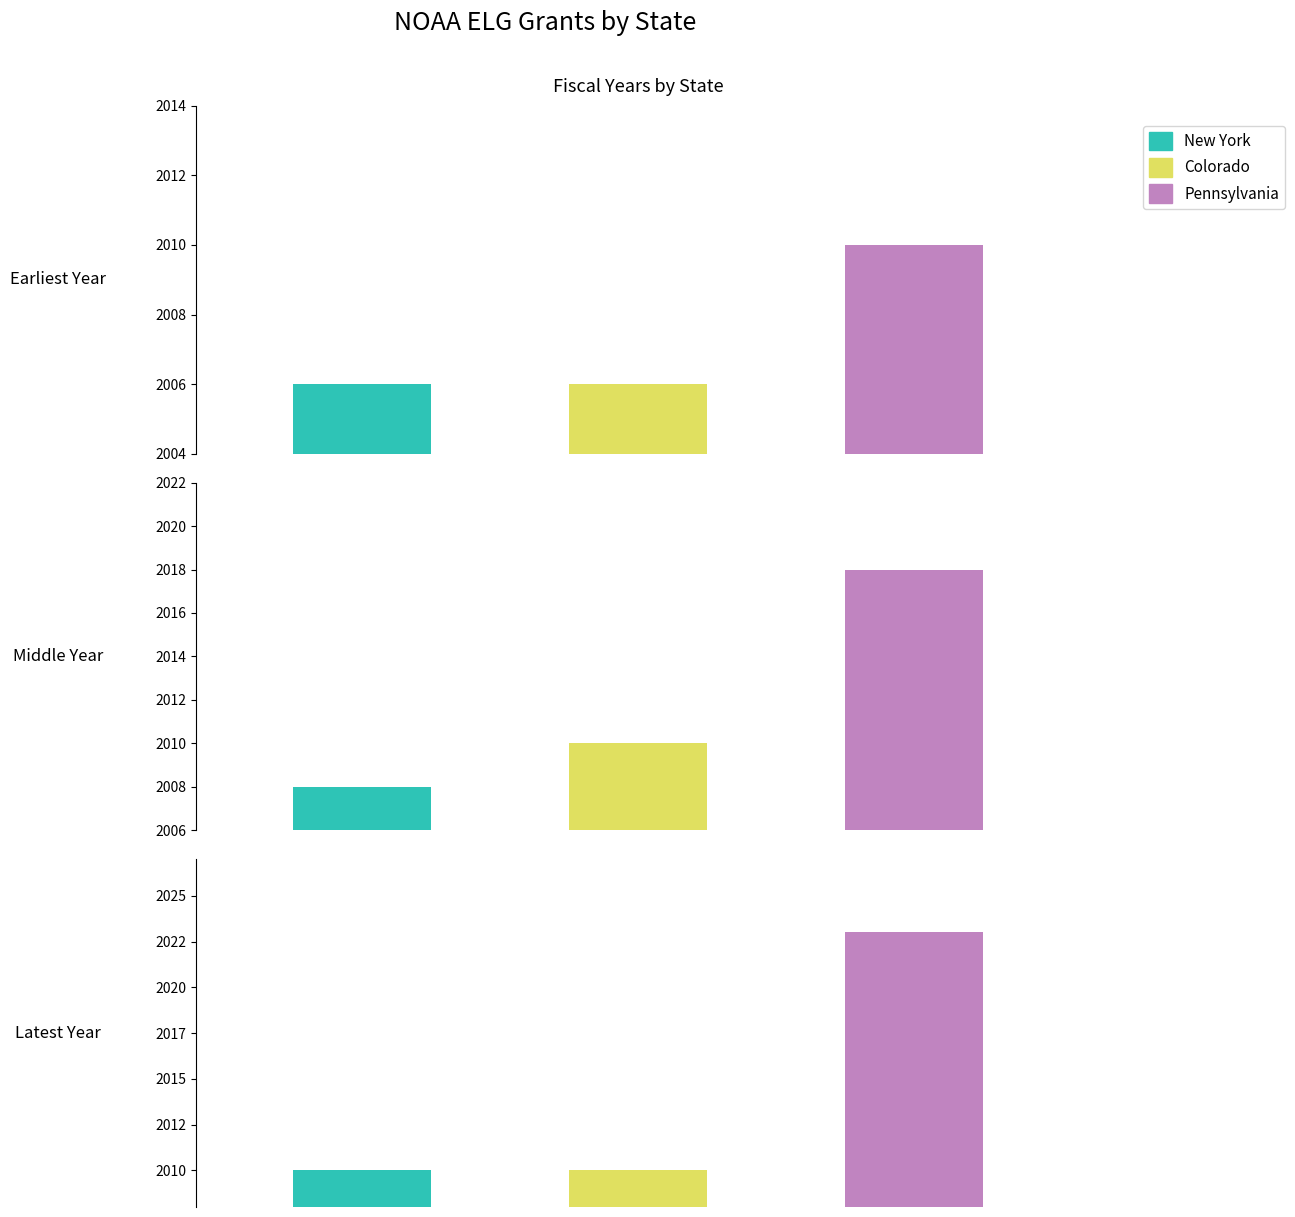

How many groups of bars are there?

3